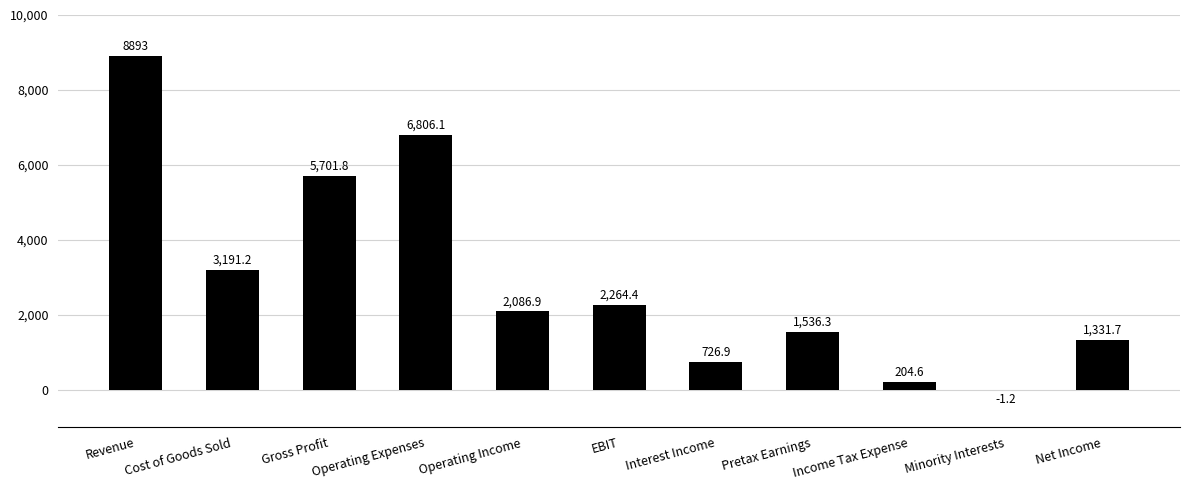

Where is the data nearest to the value 4445?

Cost of Goods Sold